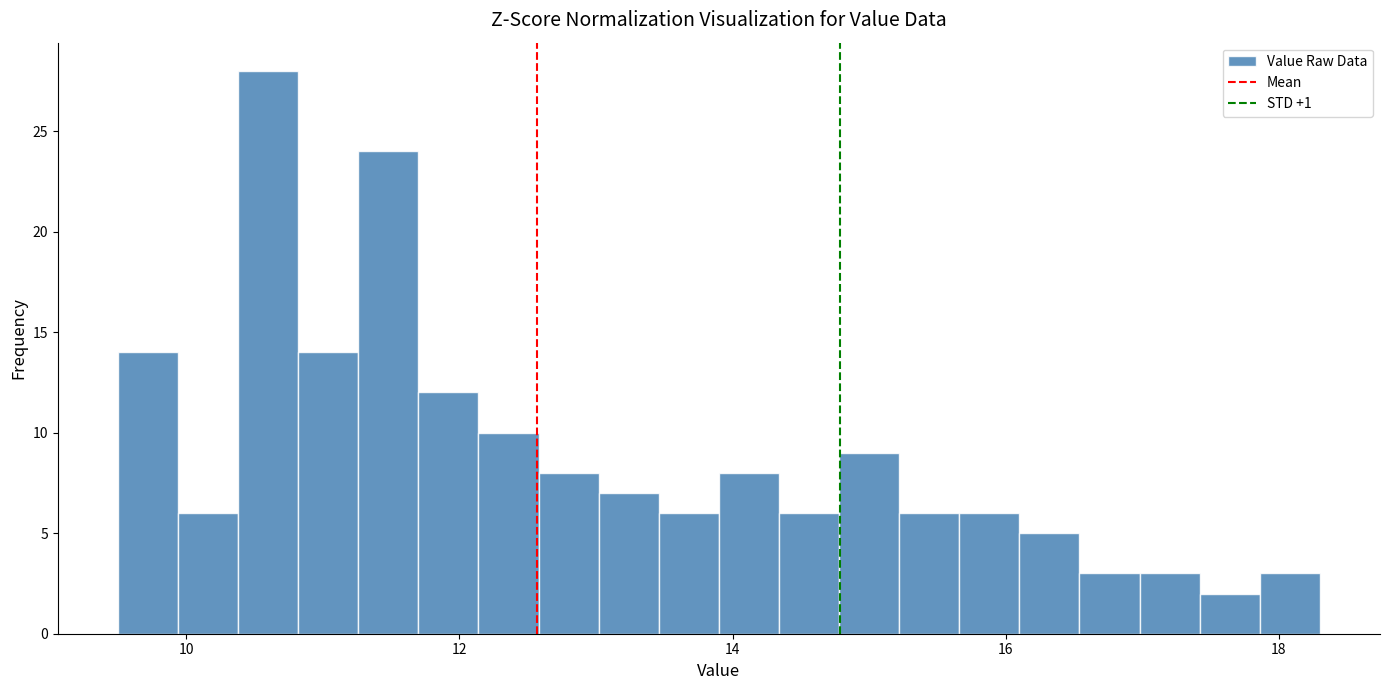

Around what value on the x-axis is the tallest bar? Give the approximate position of its centre, as read against the axis.

10.6